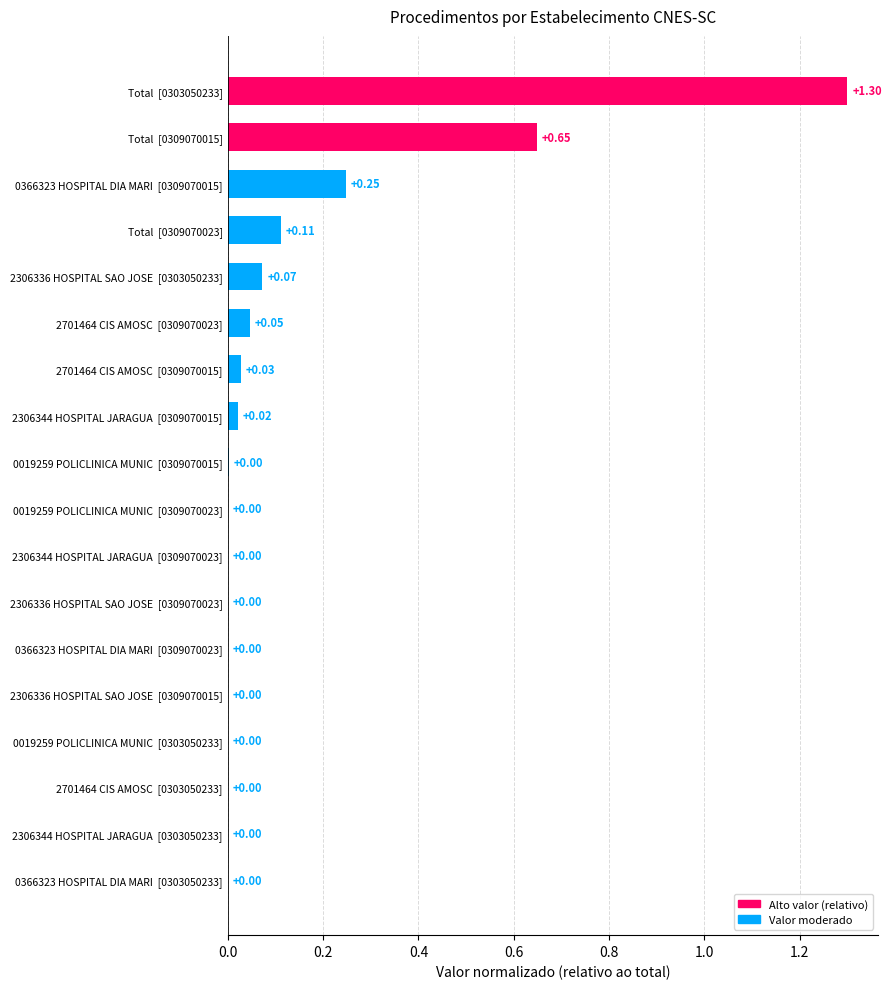

What is the sum of all values?

2.5